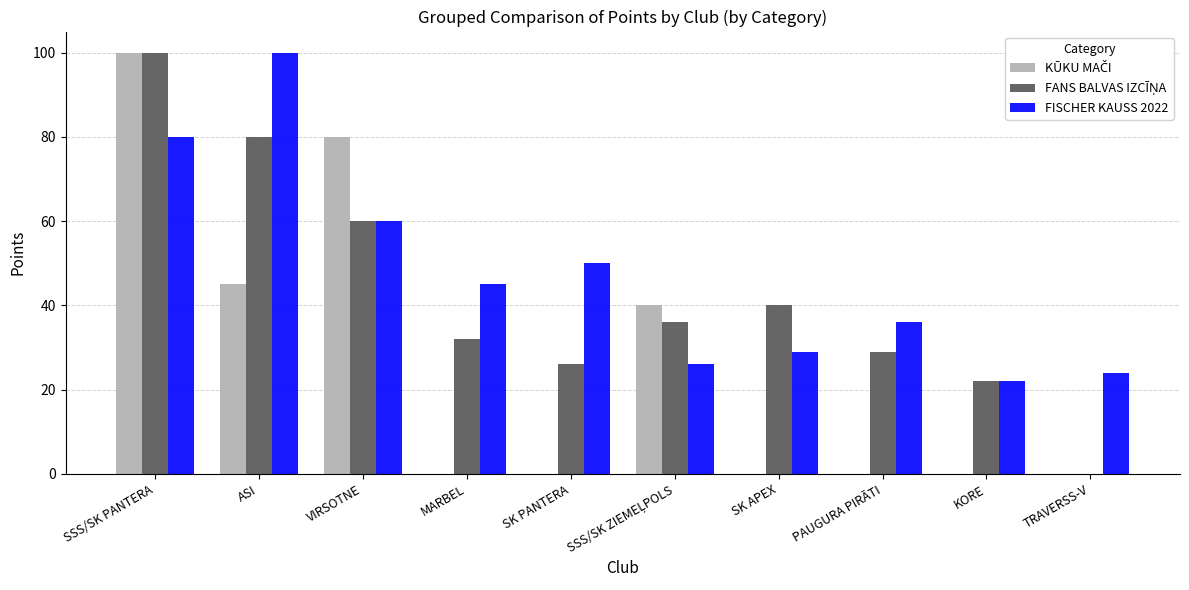

Between PAUGURA PIRĀTI and KORE, which series saw the biggest shift?

FISCHER KAUSS 2022